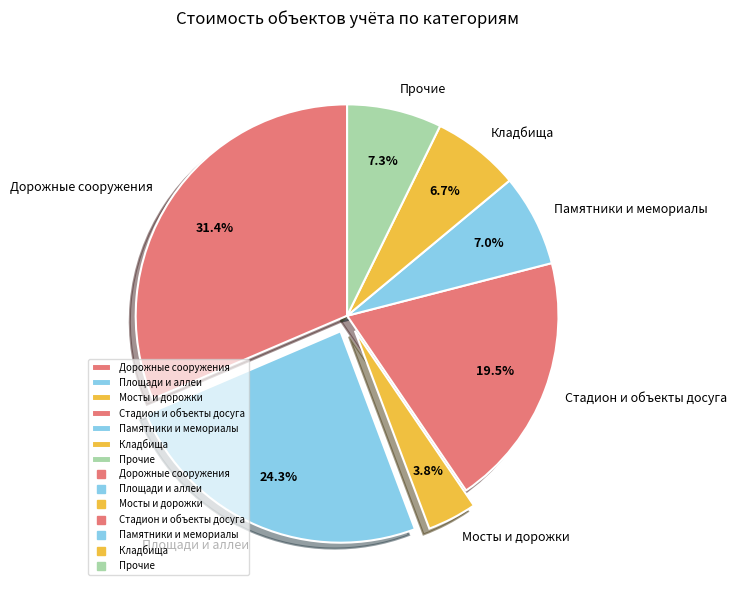

What is the largest slice in the pie chart?

Дорожные сооружения